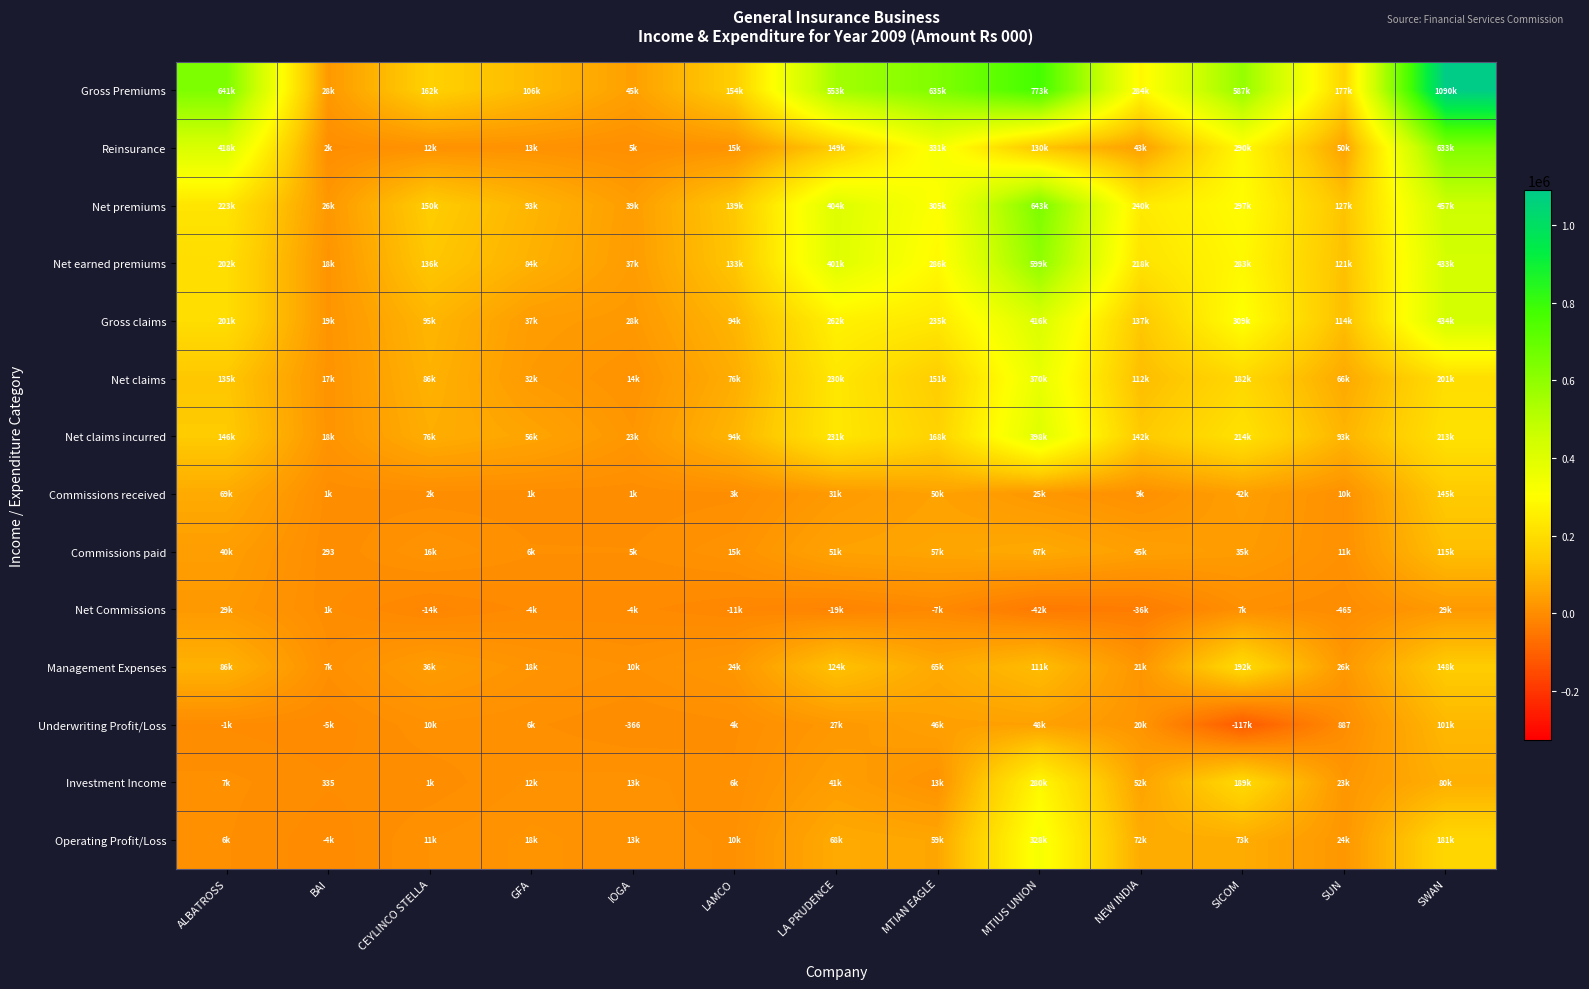

Which series has the largest total across all categories?

Gross Premiums